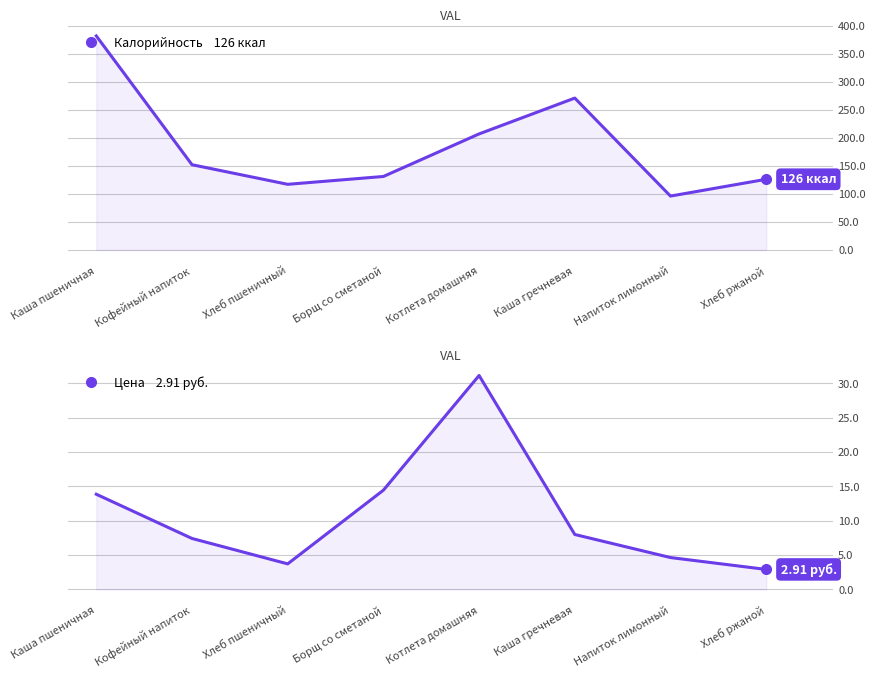

Which series changed the most between Котлета домашняя and Каша гречневая?

Калорийность